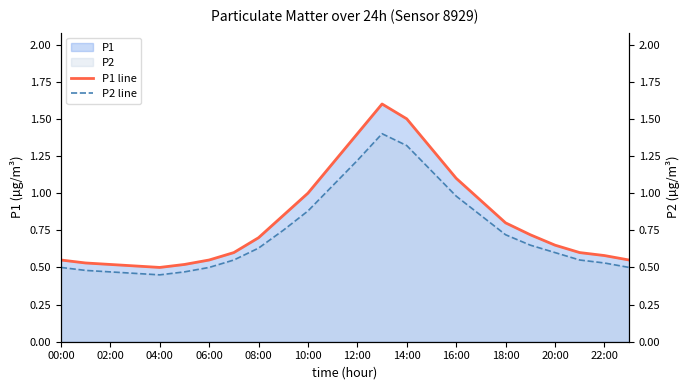

What is the difference between the maximum and minimum values in the P2 line series?

0.9